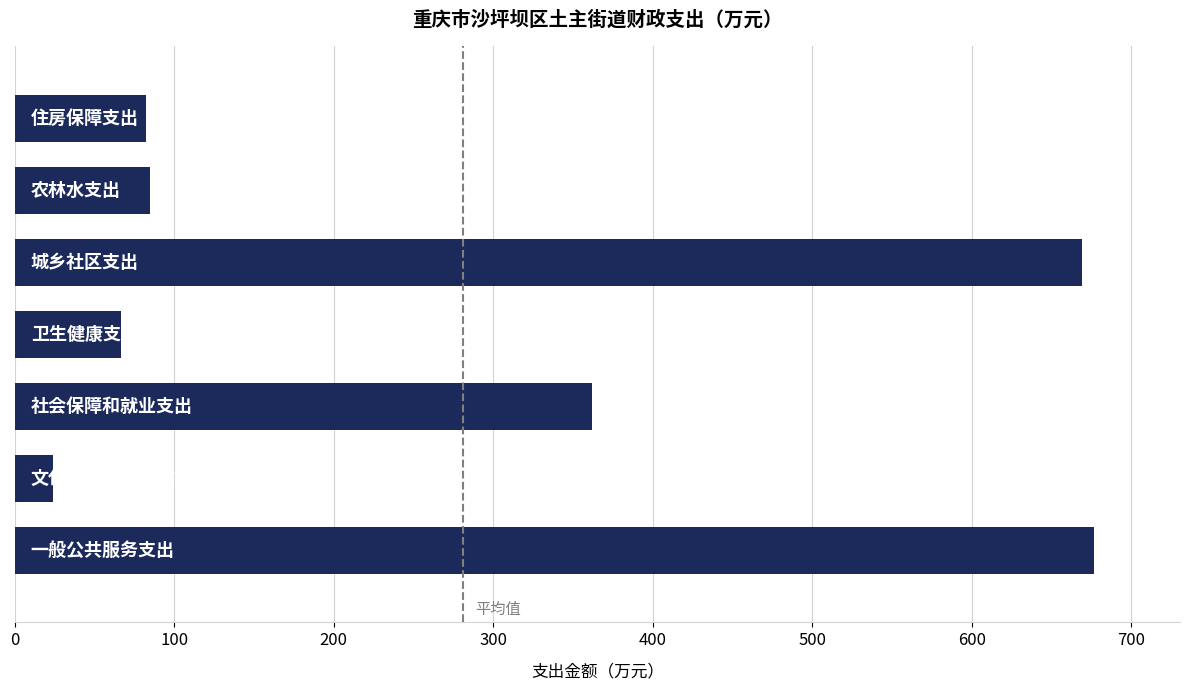

How many series are shown in this chart?

1